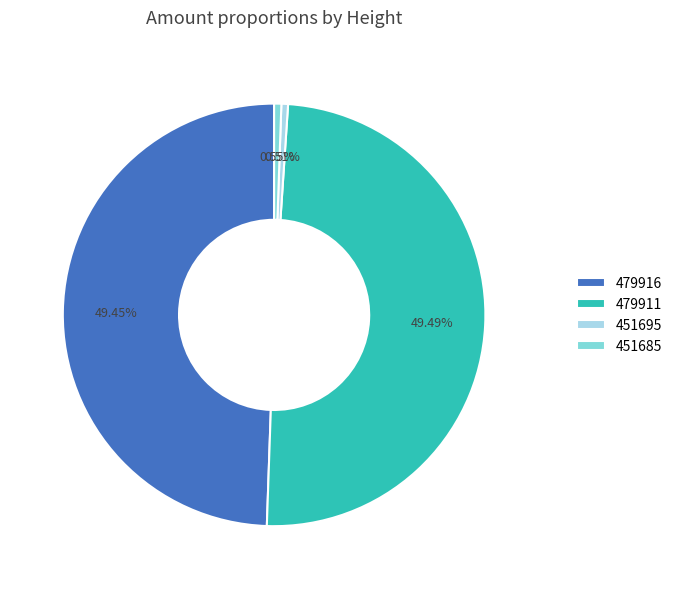

The 451695 slice represents 1% of the pie. True or false?

True